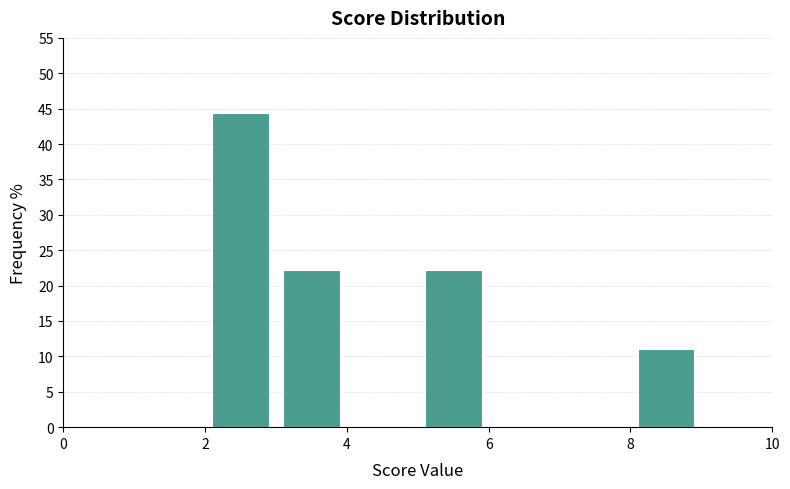

What is the height of the bar covering 5 to 6 on the x-axis? The values are not printed on the chart, so give them approximately, as read against the axis.

22.0